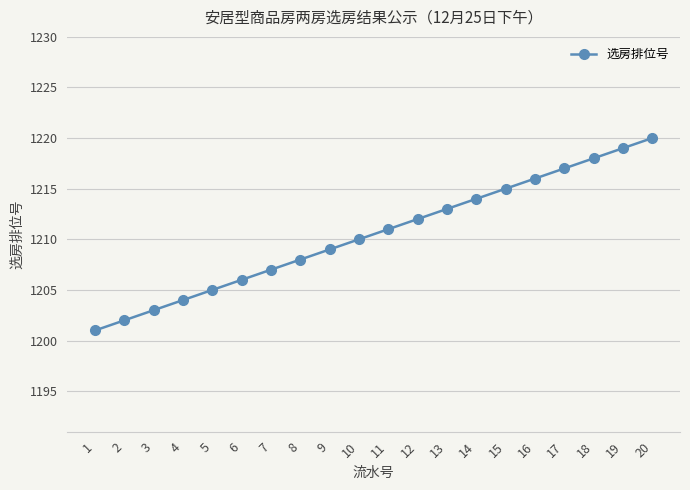

Rank the categories by value from highest to lowest.

20, 19, 18, 17, 16, 15, 14, 13, 12, 11, 10, 9, 8, 7, 6, 5, 4, 3, 2, 1